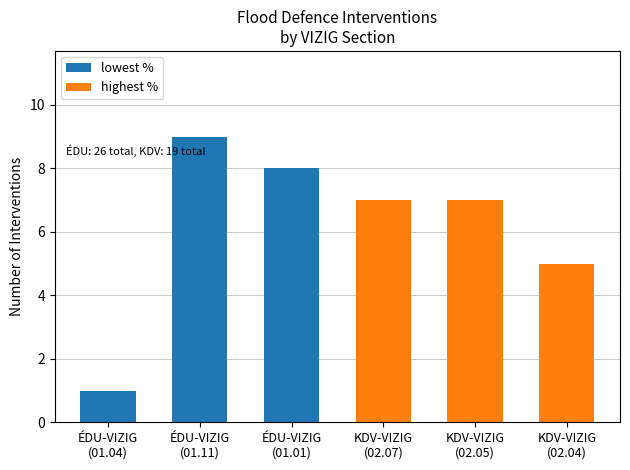

What is the difference between the maximum and minimum values in the lowest % series?

8